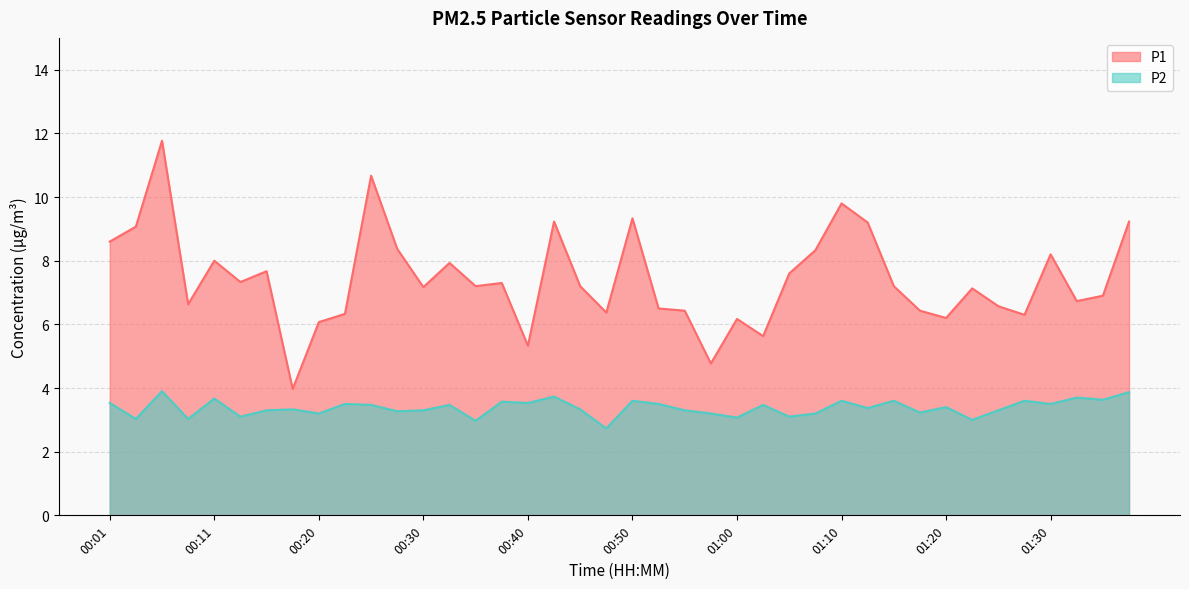

What is the difference between the P2 values at 00:15 and 00:13?

0.2